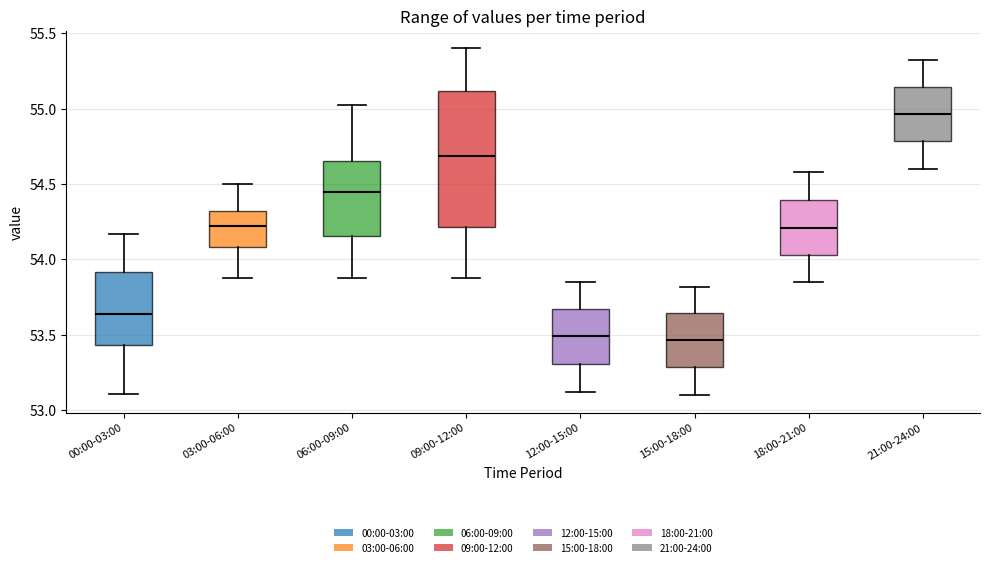

Reading left to right, read every box against the y-axis: the position of its median line, the range the box covers, and the ends of its whiskers. The values are not printed on the chart, so give them approximately, as read against the axis.

00:00-03:00: median 53.65, box 53.45 to 53.90, whiskers 53.10 to 54.15
03:00-06:00: median 54.20, box 54.10 to 54.30, whiskers 53.90 to 54.50
06:00-09:00: median 54.45, box 54.15 to 54.65, whiskers 53.90 to 55.00
09:00-12:00: median 54.70, box 54.20 to 55.10, whiskers 53.90 to 55.40
12:00-15:00: median 53.50, box 53.30 to 53.65, whiskers 53.10 to 53.85
15:00-18:00: median 53.45, box 53.30 to 53.65, whiskers 53.10 to 53.80
18:00-21:00: median 54.20, box 54.05 to 54.40, whiskers 53.85 to 54.60
21:00-24:00: median 54.95, box 54.80 to 55.15, whiskers 54.60 to 55.30